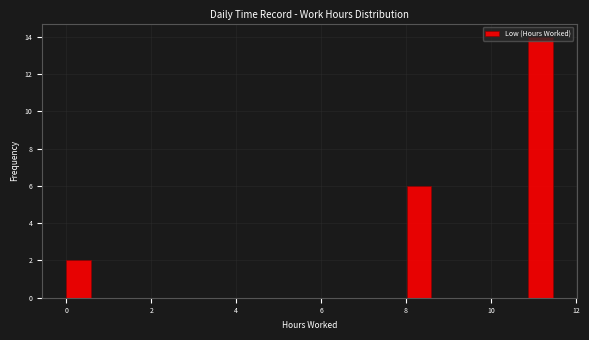

Read against the x-axis, roughly where is the centre of the tallest bar?

11.2